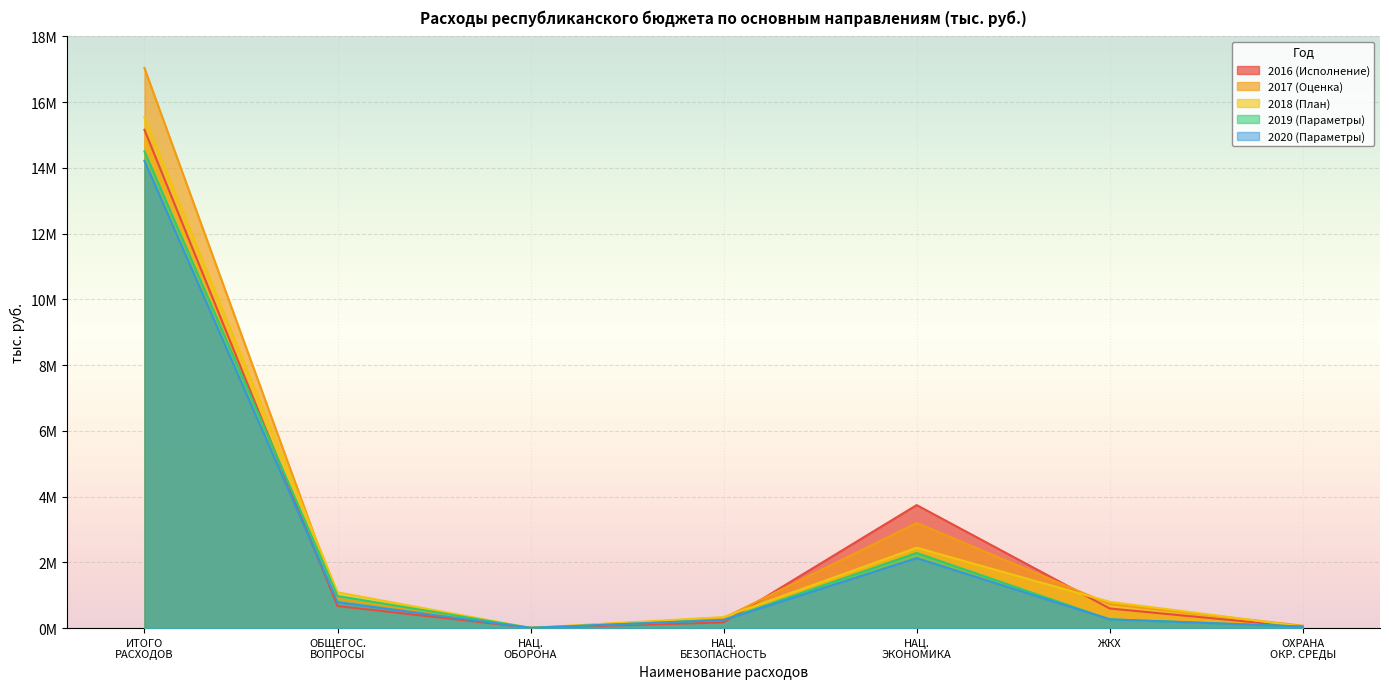

What are all the series names shown in the legend?

2016 (Исполнение), 2017 (Оценка), 2018 (План), 2019 (Параметры), 2020 (Параметры)